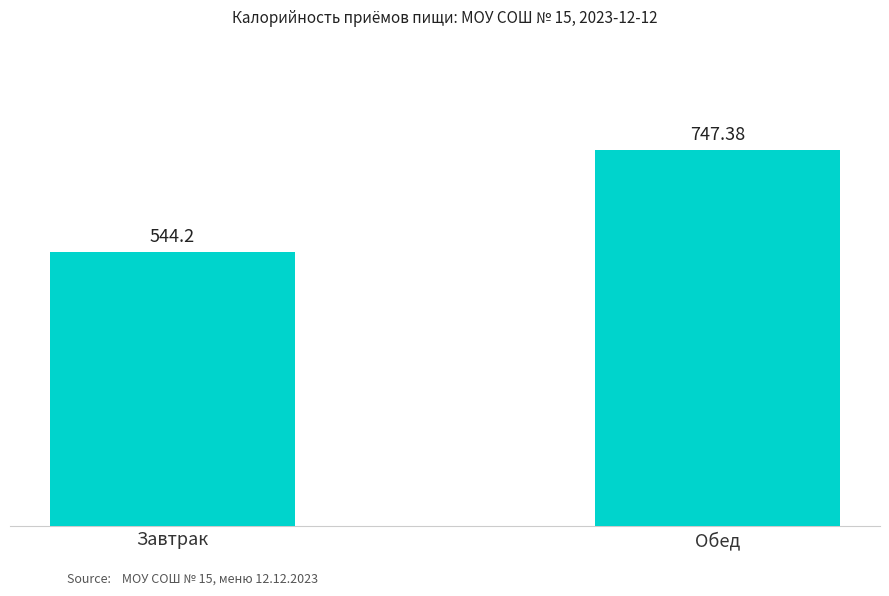

Is it true that the value at Завтрак is 145.2?

False